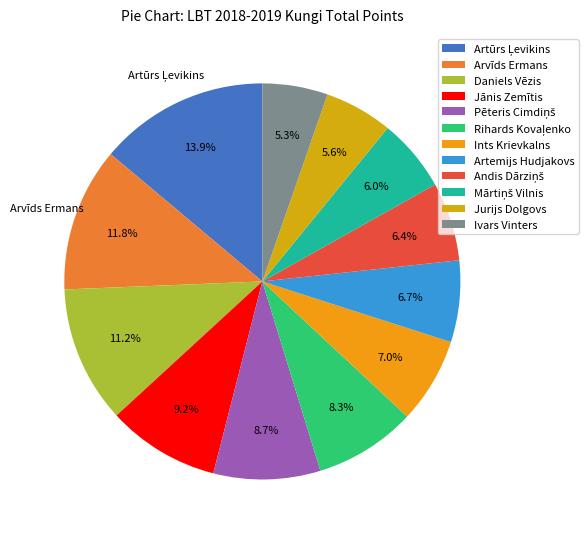

Combined, do Daniels Vēzis and Artūrs Ļevikins account for over 50%?

No